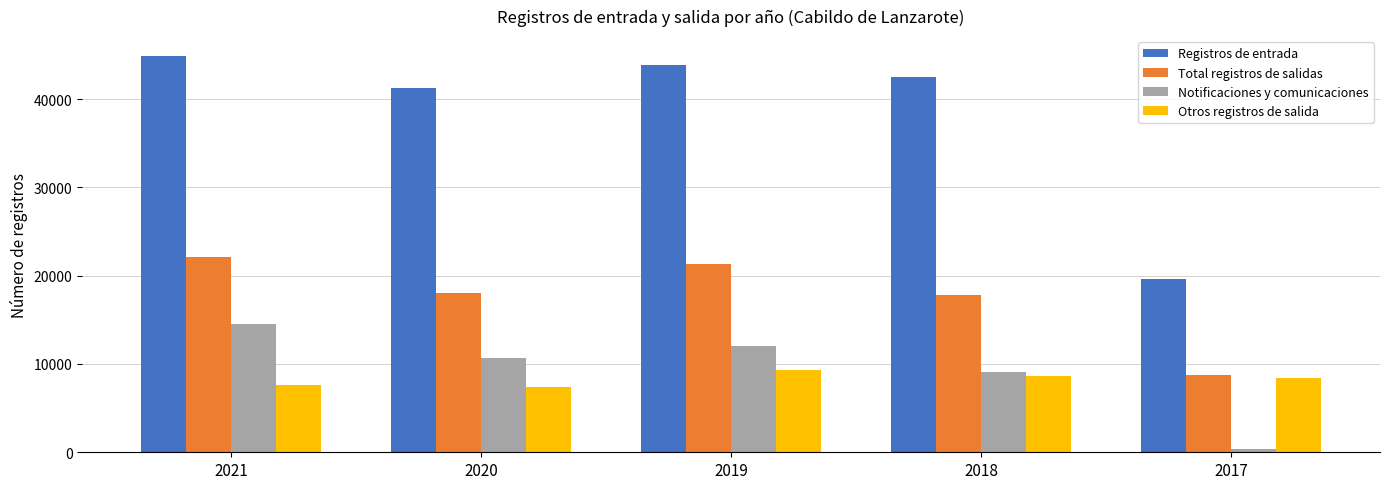

What is the approximate value of Registros de entrada at 2018, to the nearest 100?

42500